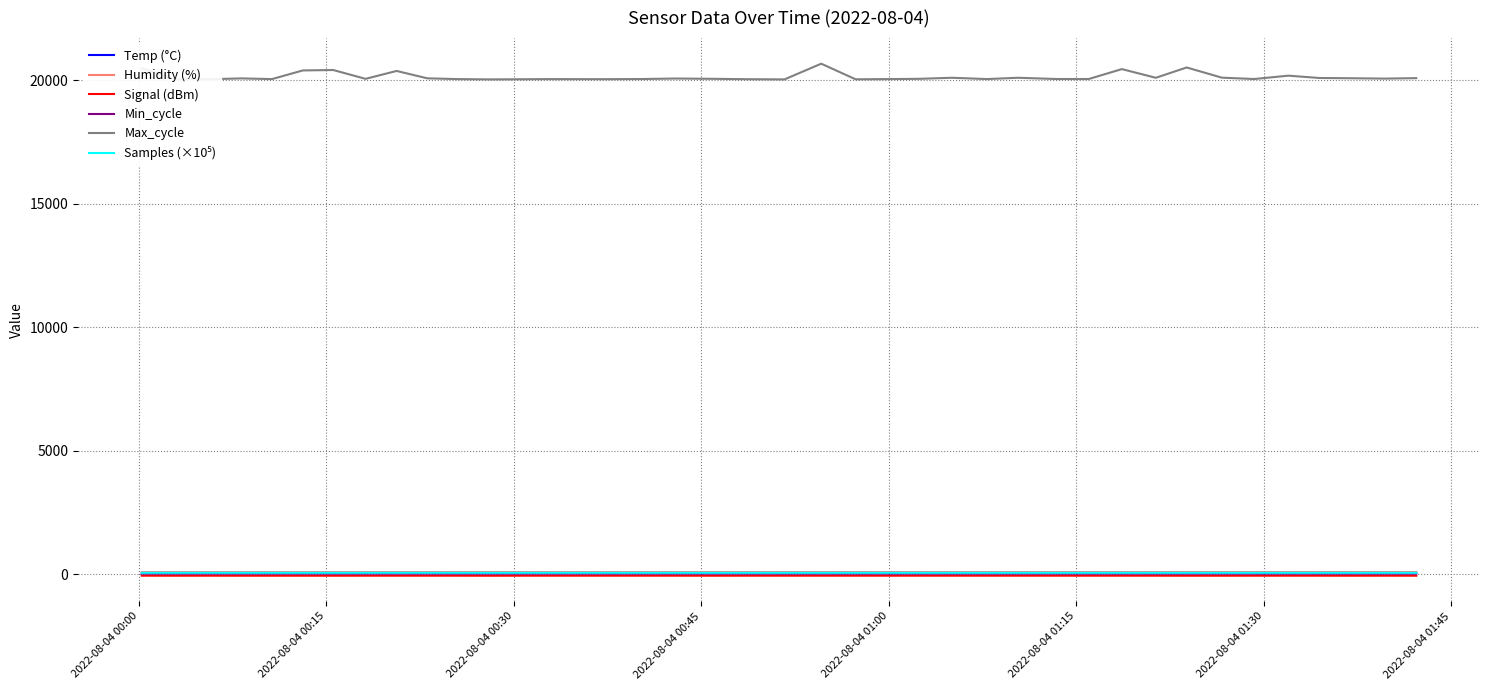

Count the number of categories in the chart.

40